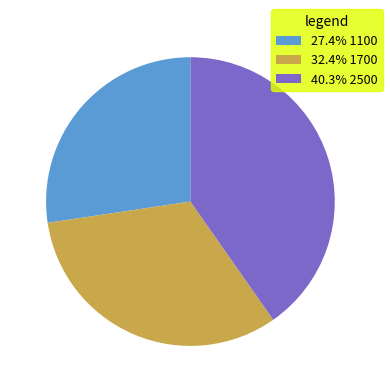

Do 32.4% 1700 and 40.3% 2500 together represent more than half of the pie?

Yes